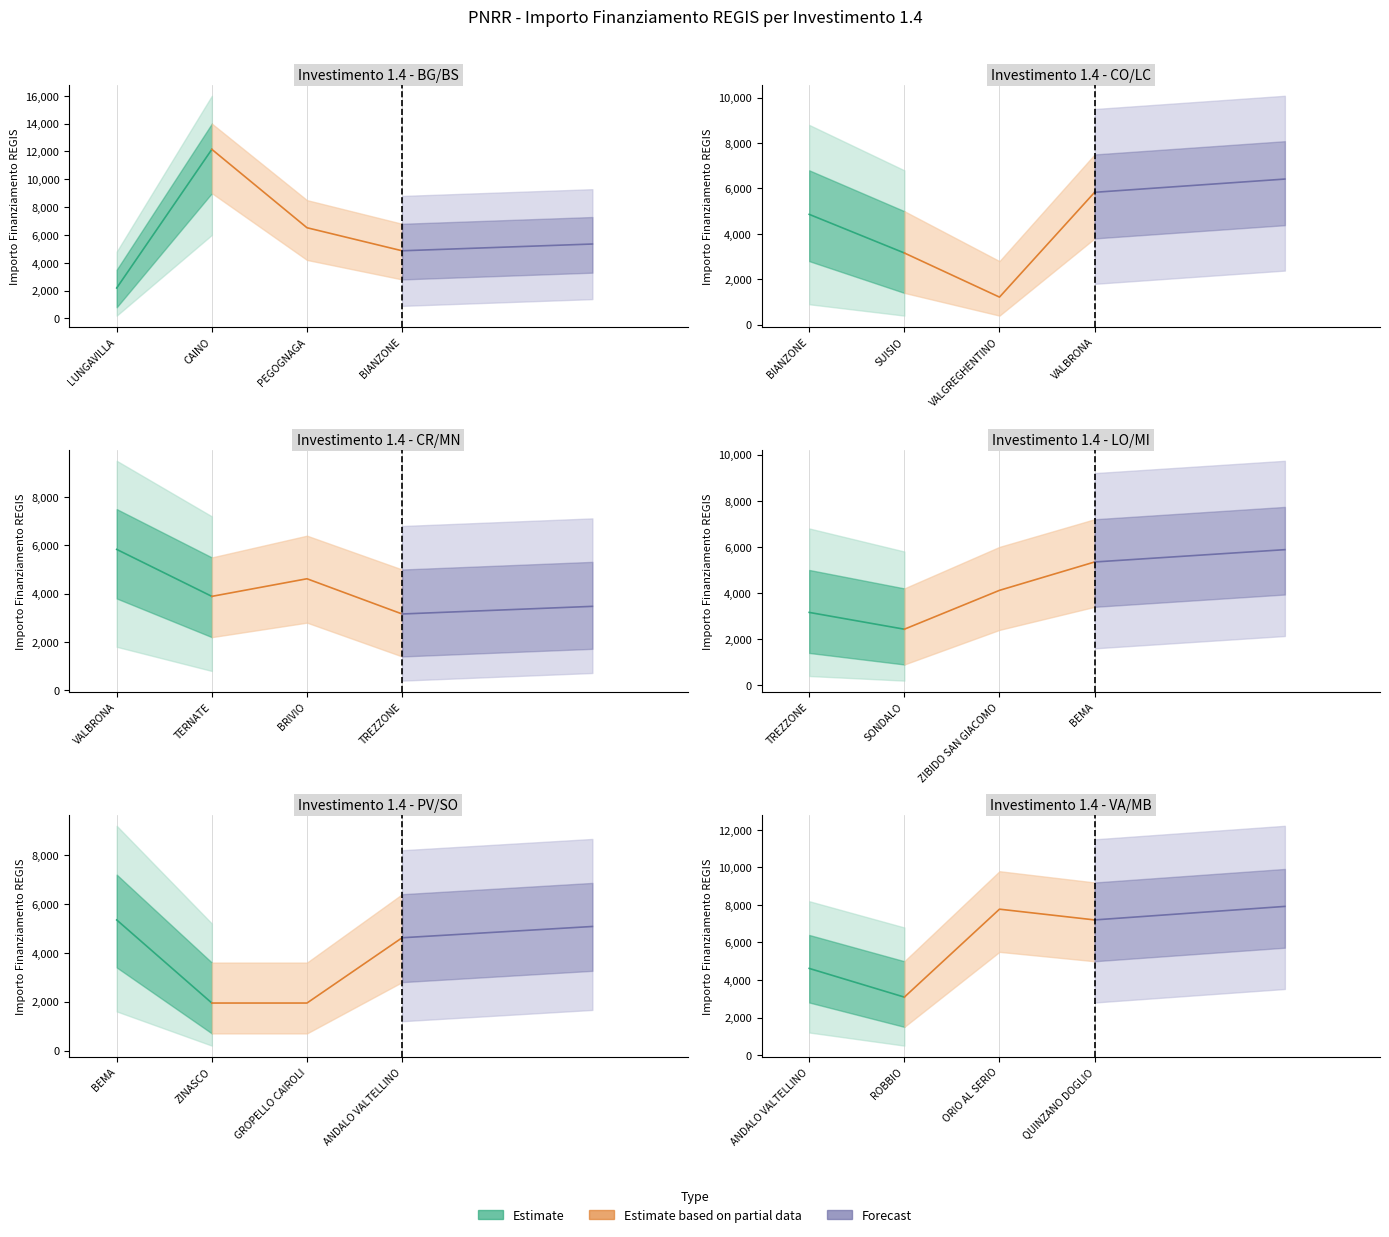

True or false: 1.4.3 and 1.4 cross at least once.

False